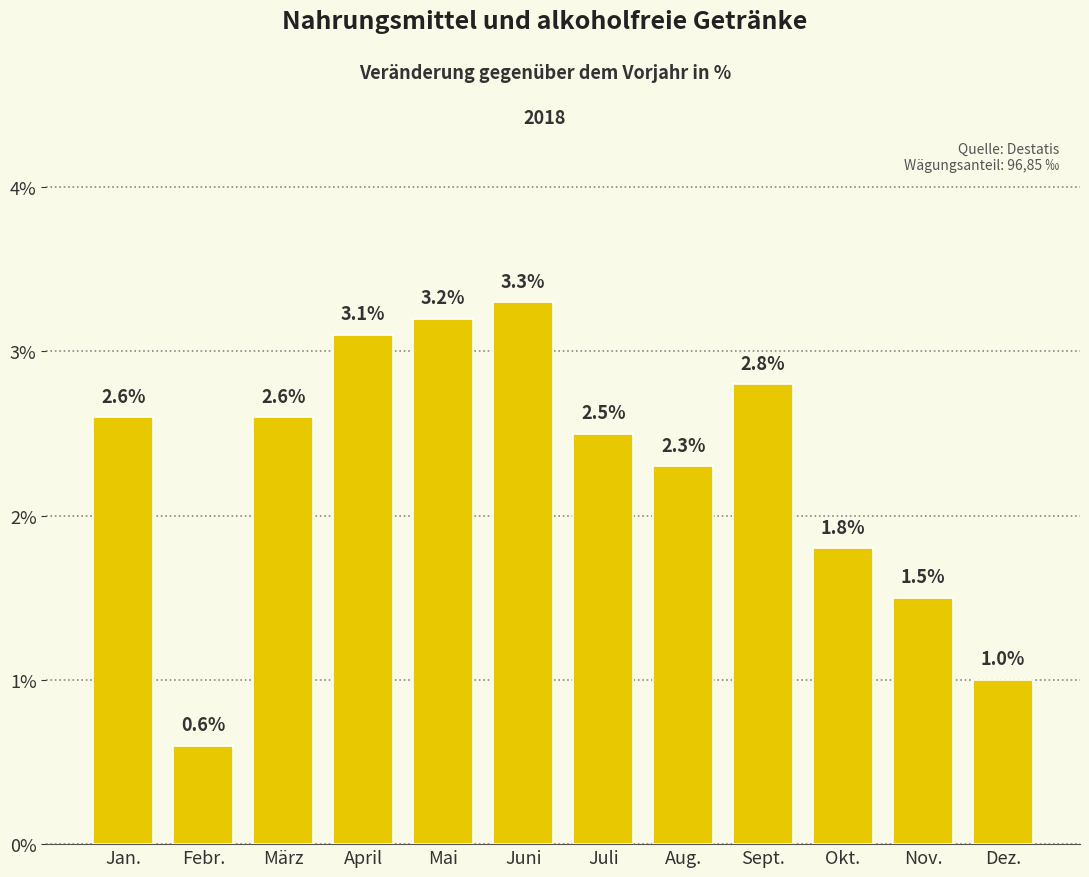

What is the label of the 6th bar from the right?

Juli